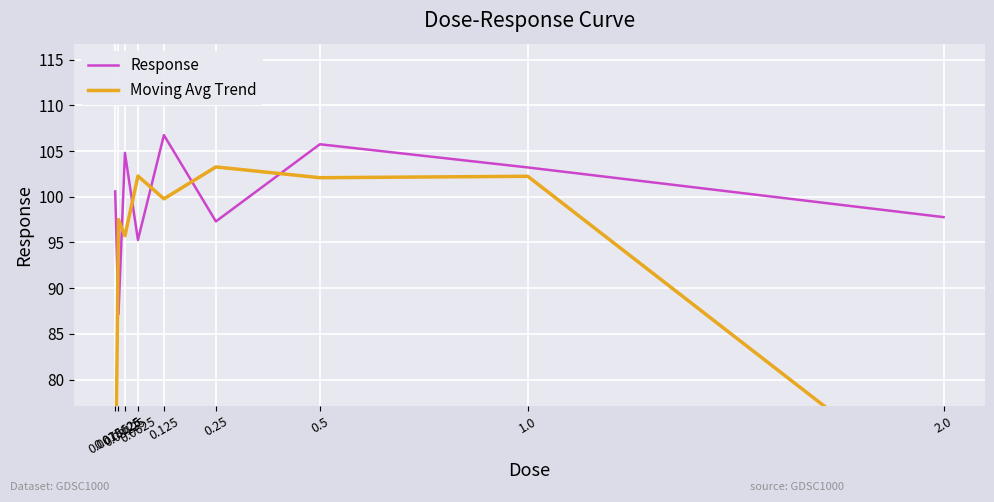

How many interior local peaks does the Response series have?

3